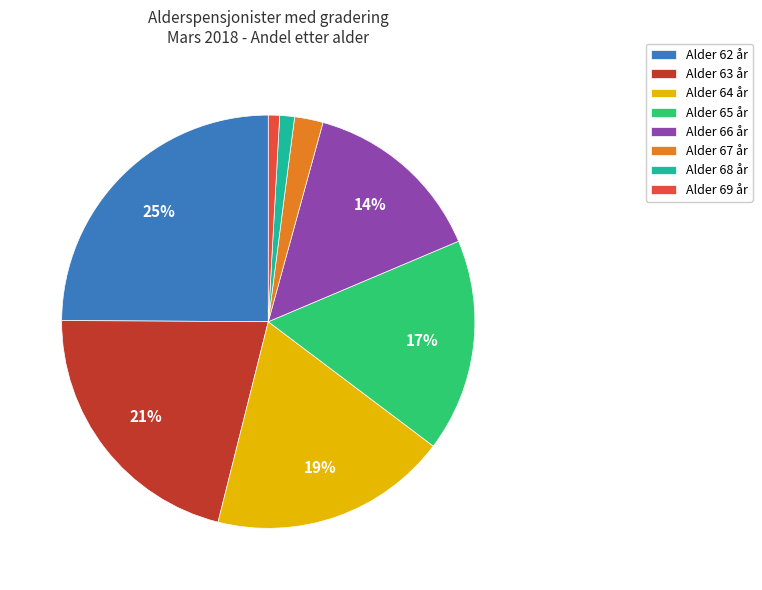

Between Alder 68 år and Alder 67 år, which is larger?

Alder 67 år